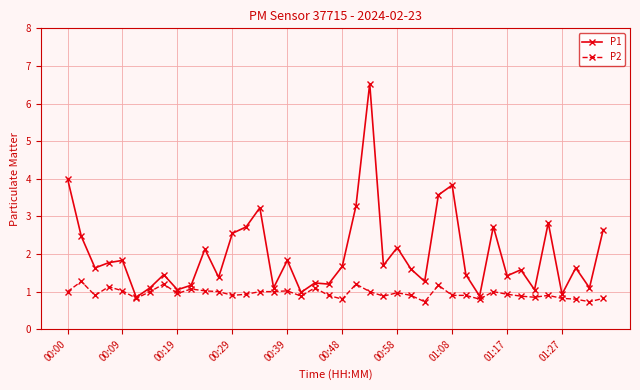

What is the maximum value shown in the chart?

6.5